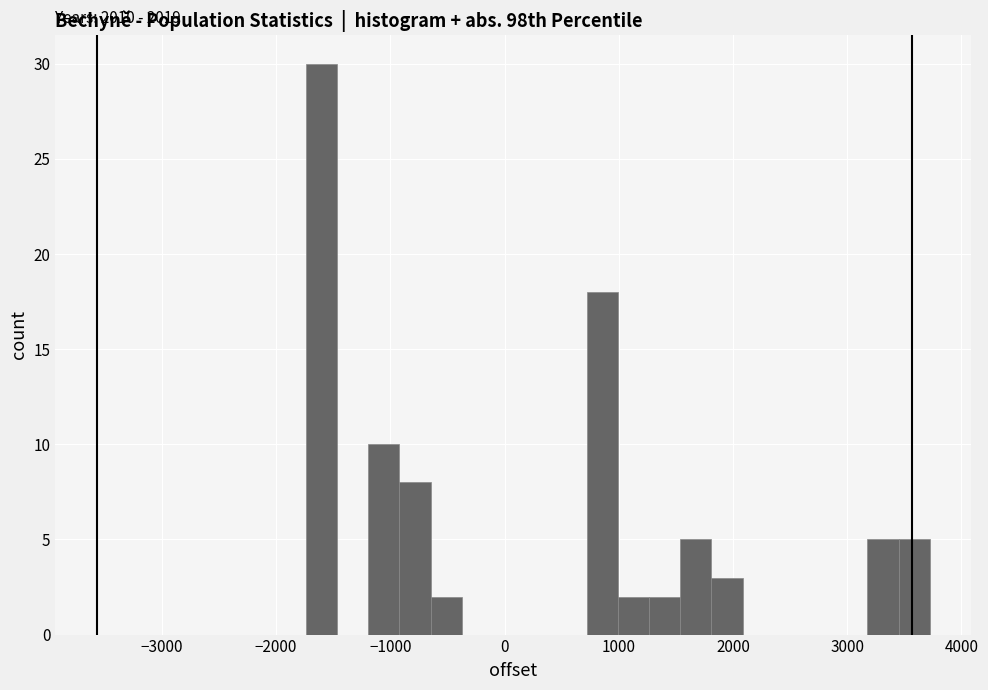

Around what value on the x-axis is the tallest bar? Give the approximate position of its centre, as read against the axis.

-1600